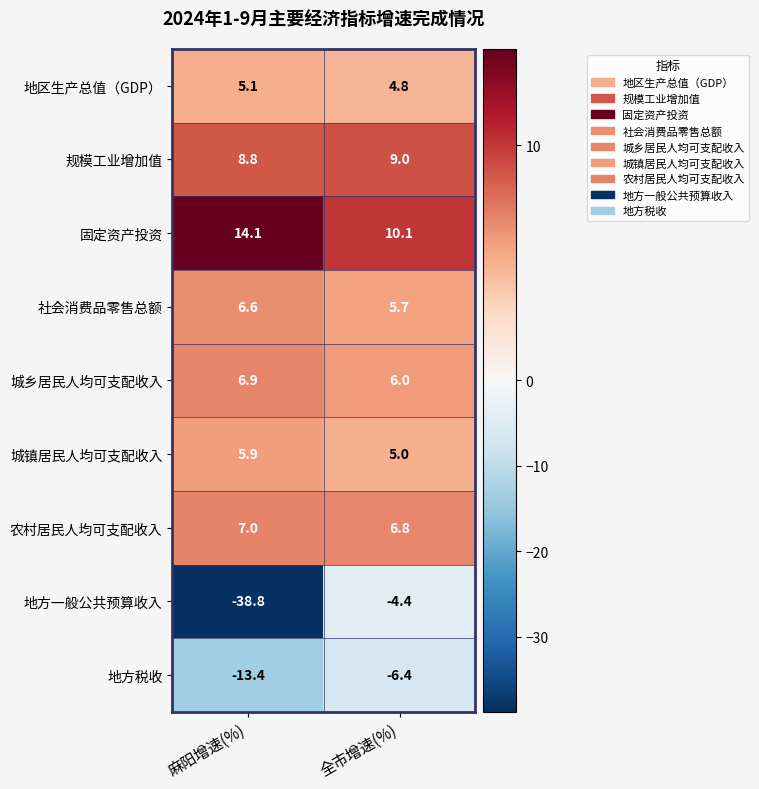

What is the highest value of the 城乡居民人均可支配收入 series?

6.9